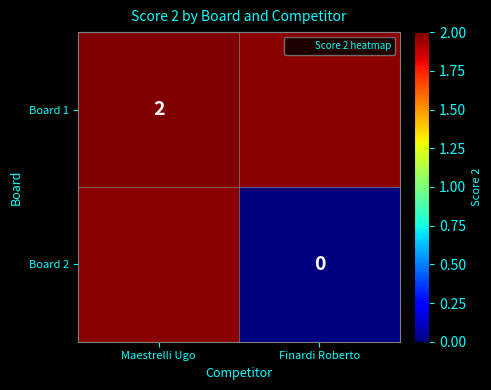

What is the greatest value displayed?

2.0